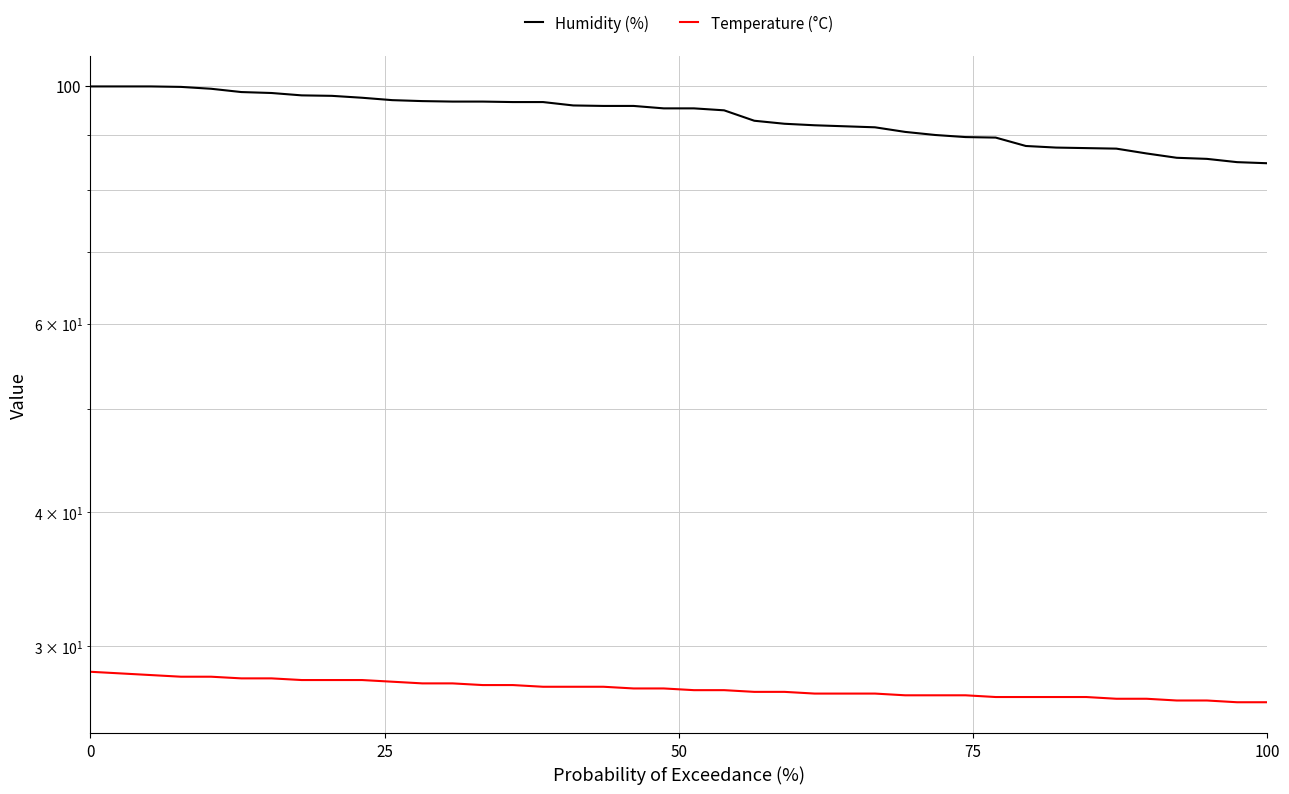

What is the highest value of the Temperature (°C) series?

28.4